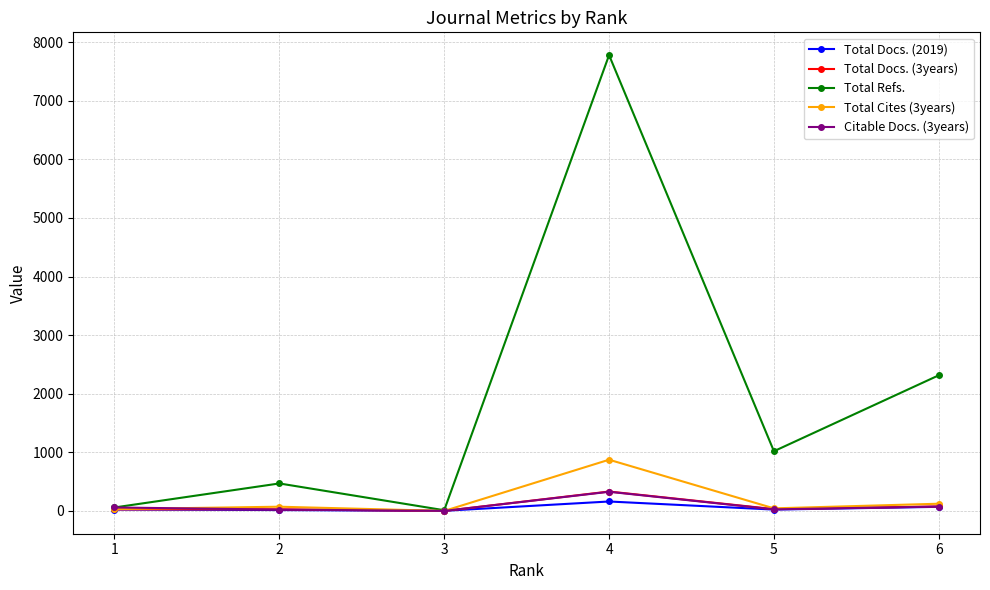

At which category is the sum across all series the highest?

4